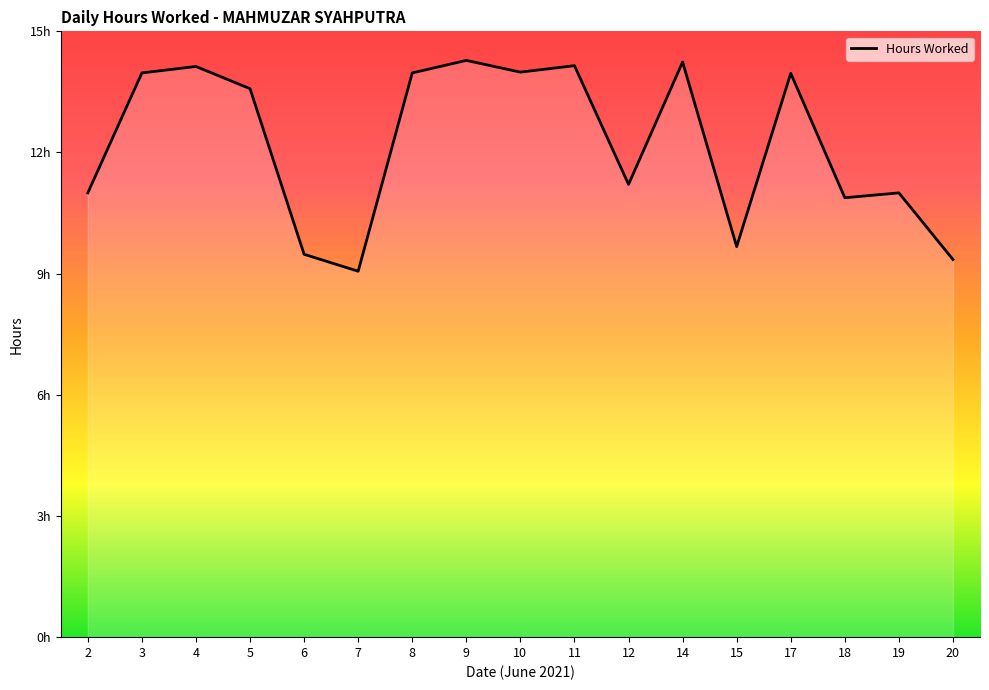

What is the average value?

12.2